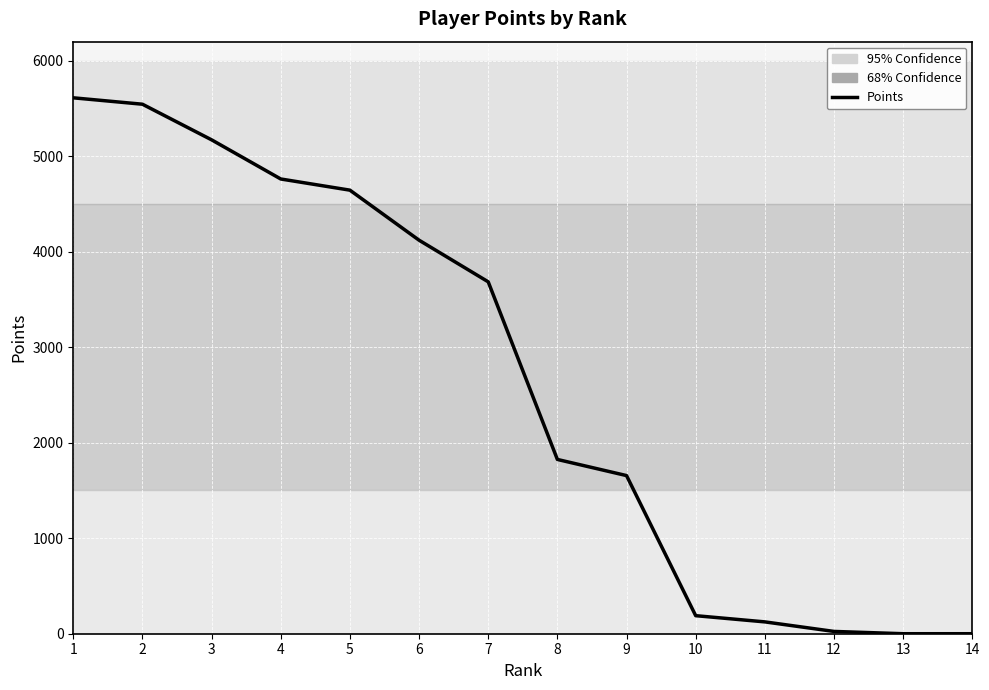

What is the greatest value displayed?

5612